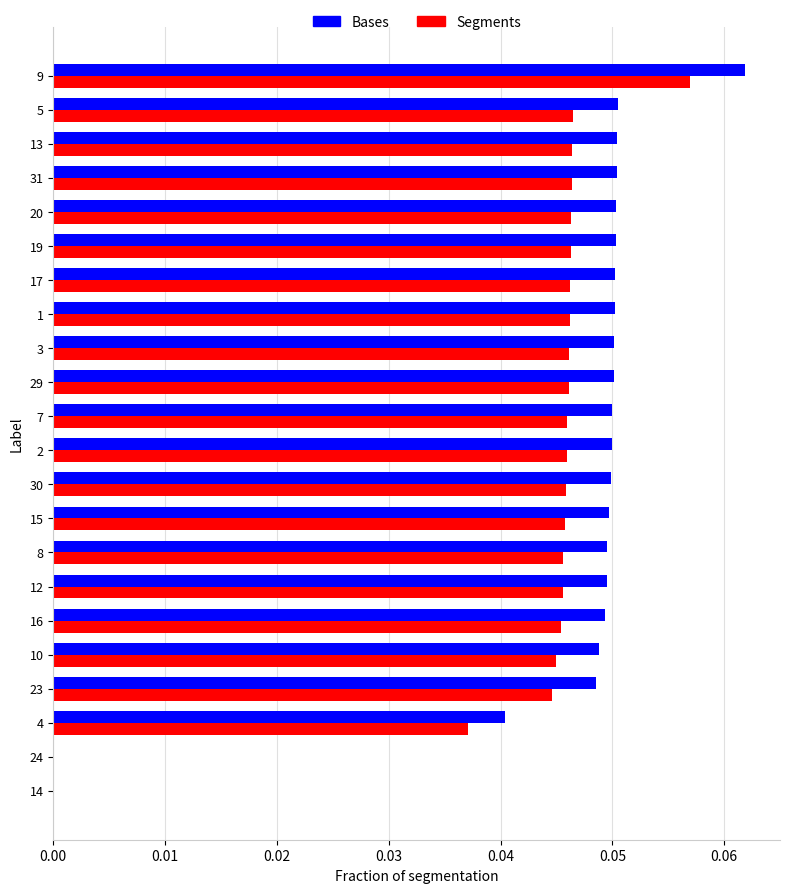

Is the value of Bases at 4 greater than the value of Segments at 16?

No